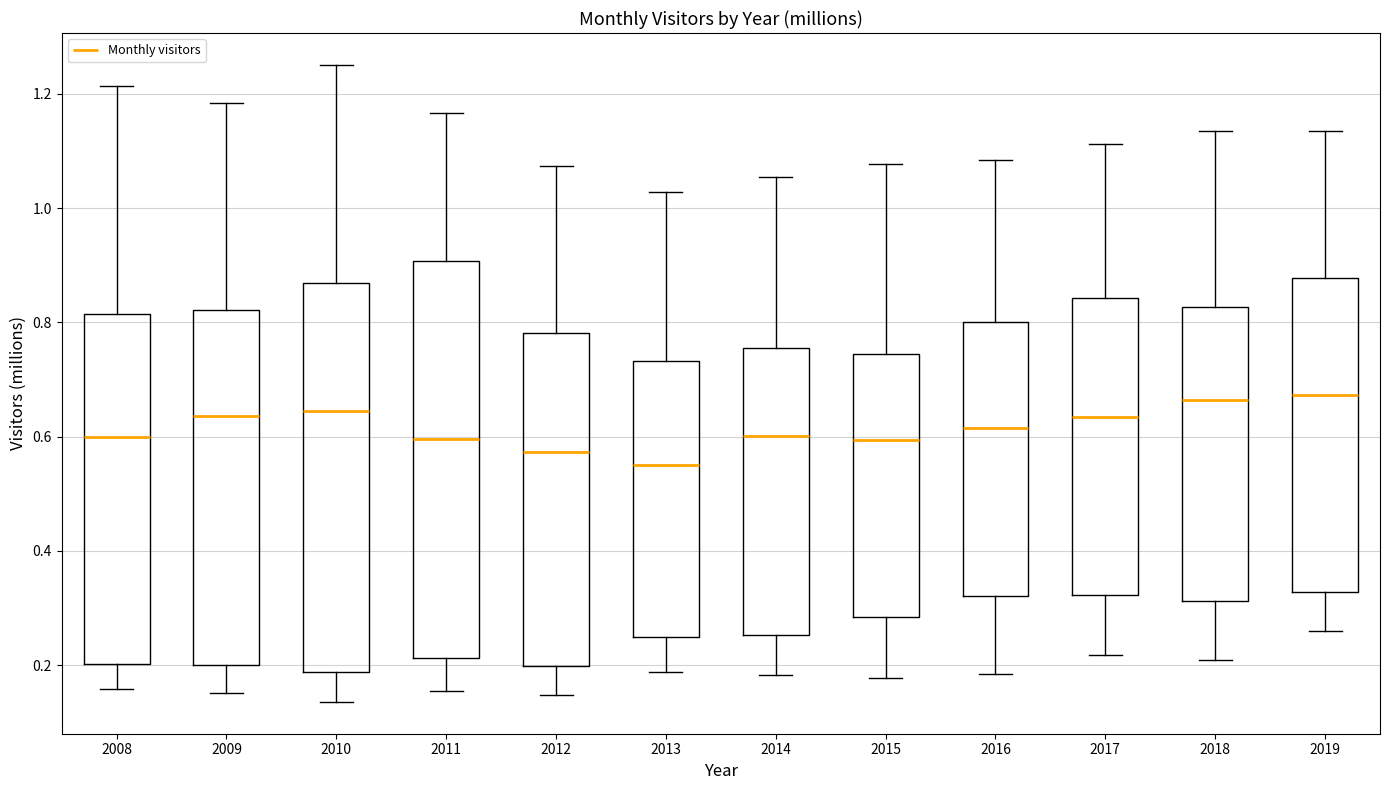

Reading left to right, read every box against the y-axis: the position of its median line, the range the box covers, and the ends of its whiskers. The values are not printed on the chart, so give them approximately, as read against the axis.

2008: median 0.60, box 0.20 to 0.82, whiskers 0.16 to 1.22
2009: median 0.64, box 0.20 to 0.82, whiskers 0.16 to 1.18
2010: median 0.64, box 0.18 to 0.86, whiskers 0.14 to 1.26
2011: median 0.60, box 0.22 to 0.90, whiskers 0.16 to 1.16
2012: median 0.58, box 0.20 to 0.78, whiskers 0.14 to 1.08
2013: median 0.56, box 0.24 to 0.74, whiskers 0.18 to 1.02
2014: median 0.60, box 0.26 to 0.76, whiskers 0.18 to 1.06
2015: median 0.60, box 0.28 to 0.74, whiskers 0.18 to 1.08
2016: median 0.62, box 0.32 to 0.80, whiskers 0.18 to 1.08
2017: median 0.64, box 0.32 to 0.84, whiskers 0.22 to 1.12
2018: median 0.66, box 0.32 to 0.82, whiskers 0.20 to 1.14
2019: median 0.68, box 0.32 to 0.88, whiskers 0.26 to 1.14